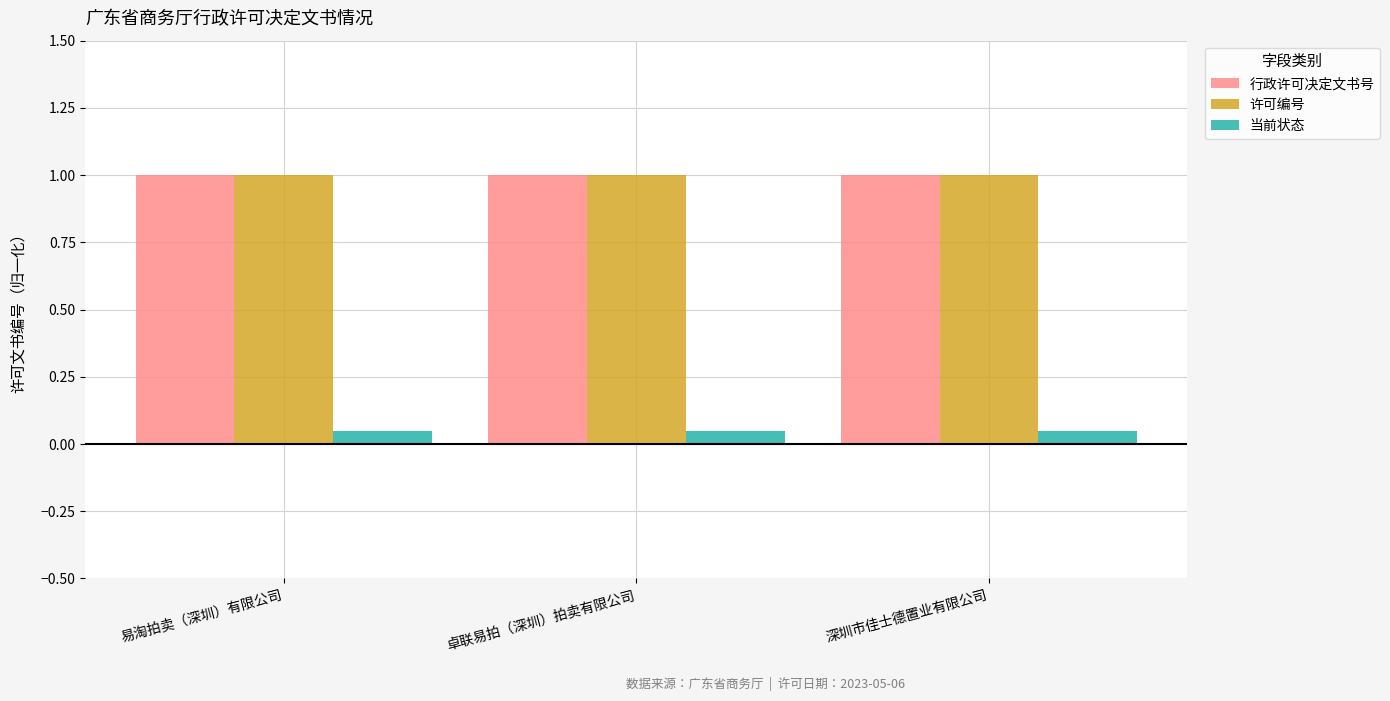

How many data points in 行政许可决定文书号 are above 1?

2